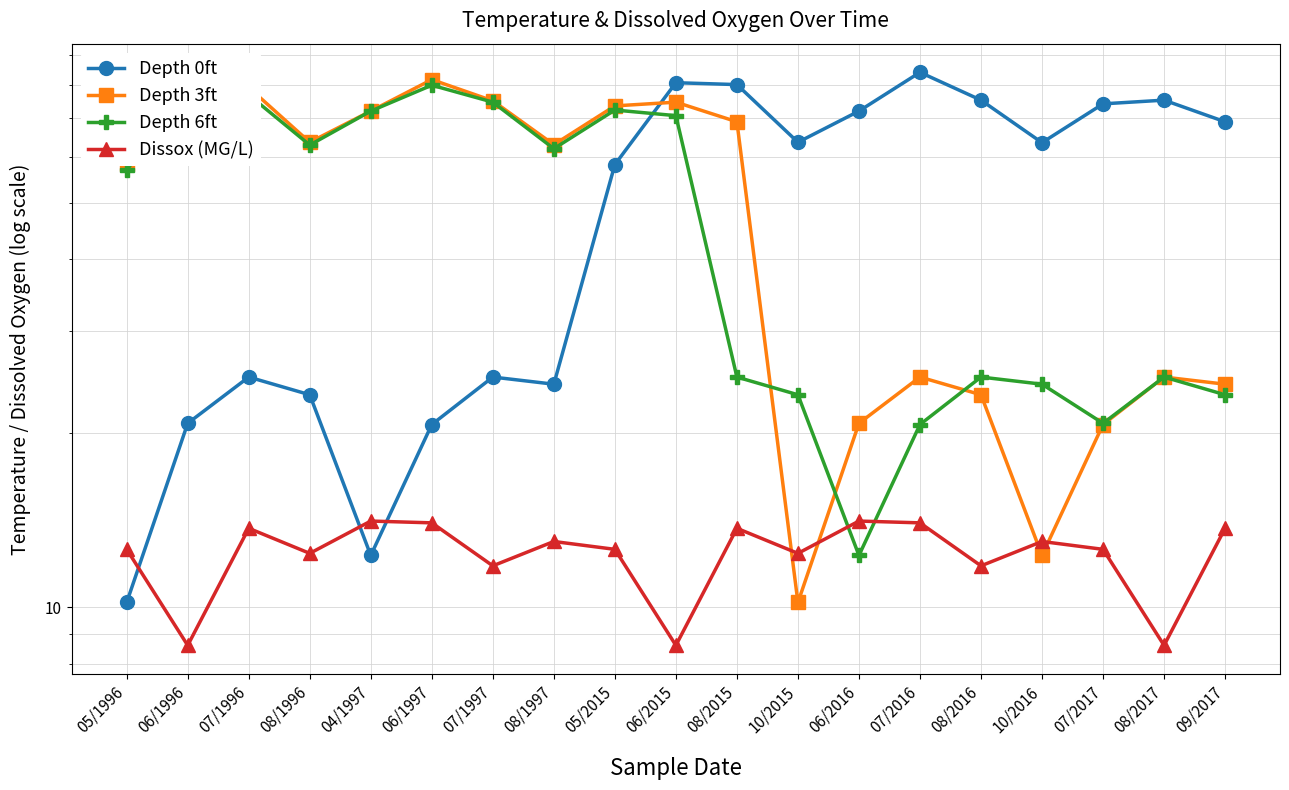

What is the sum of all Depth 3ft values?

949.4